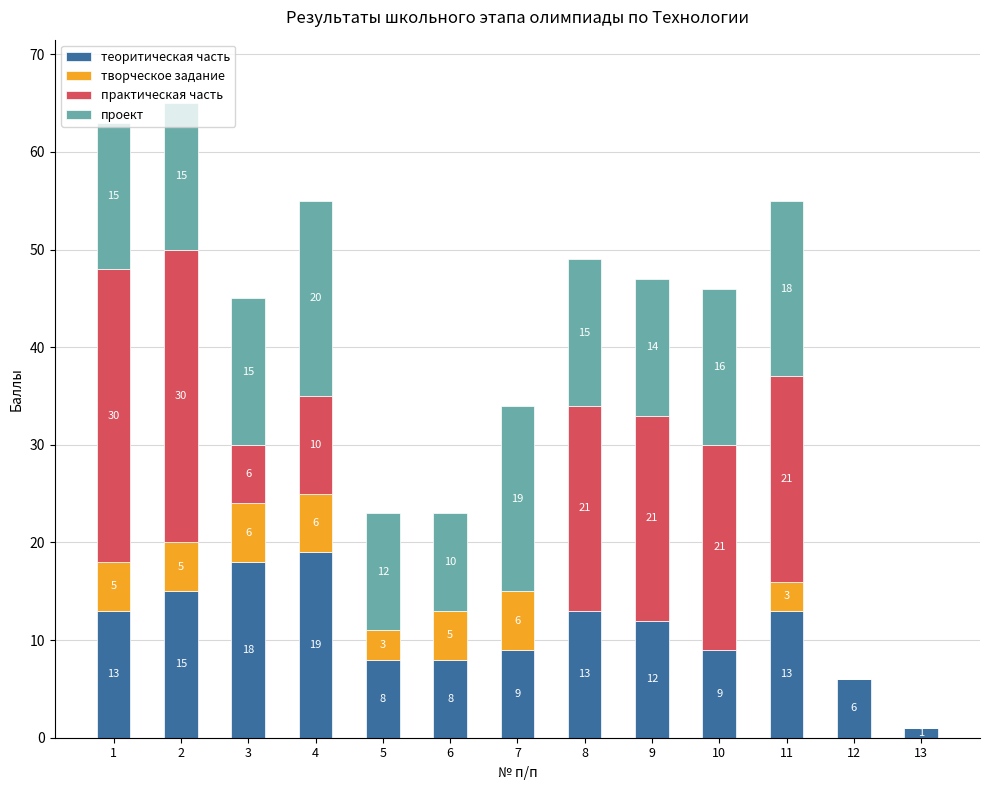

What is the highest value of the теоритическая часть series?

19